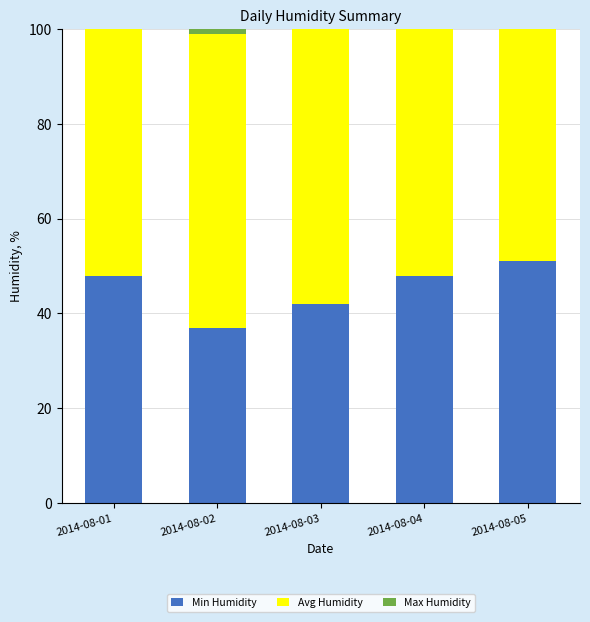

What is the value of the Min Humidity bar at the 1st from the left?

48